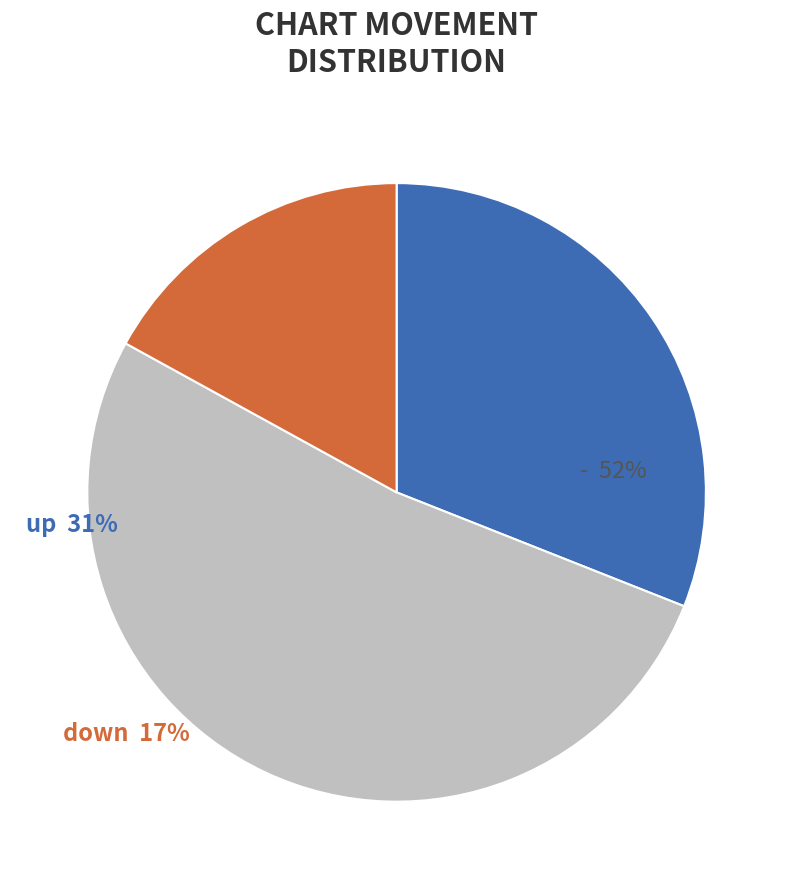

Which slice is the smallest?

down